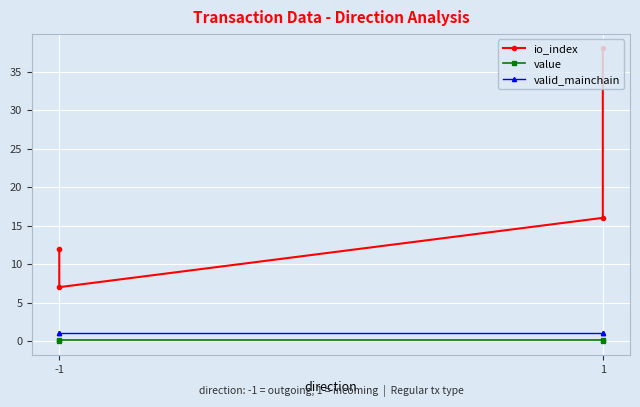

How many data points does each series have?

4